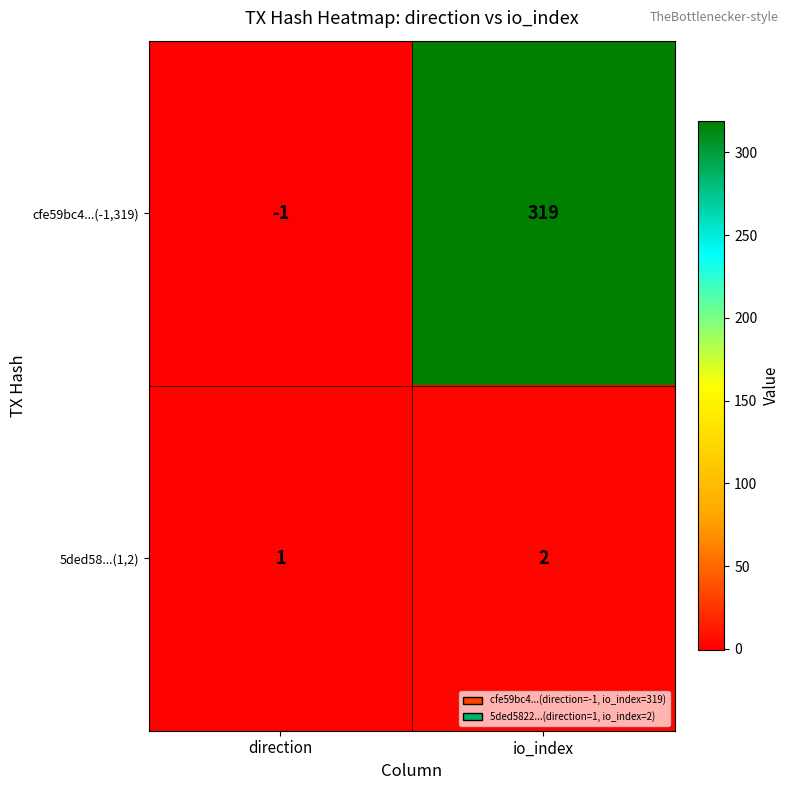

Is it true that 5ded58...(1,2) equals 2 at io_index?

True